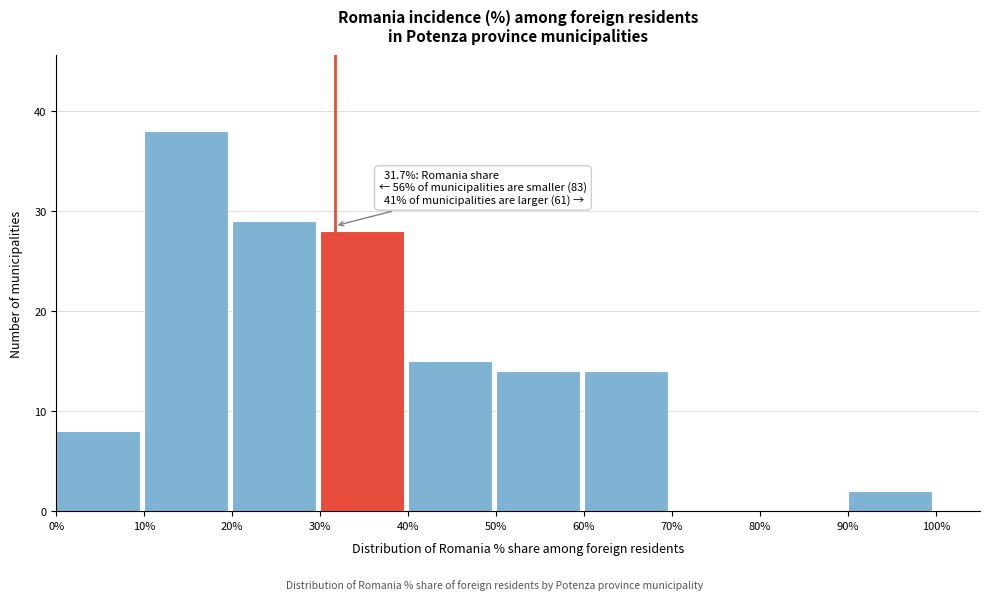

Which range on the x-axis has the tallest bar?

10% to 20%